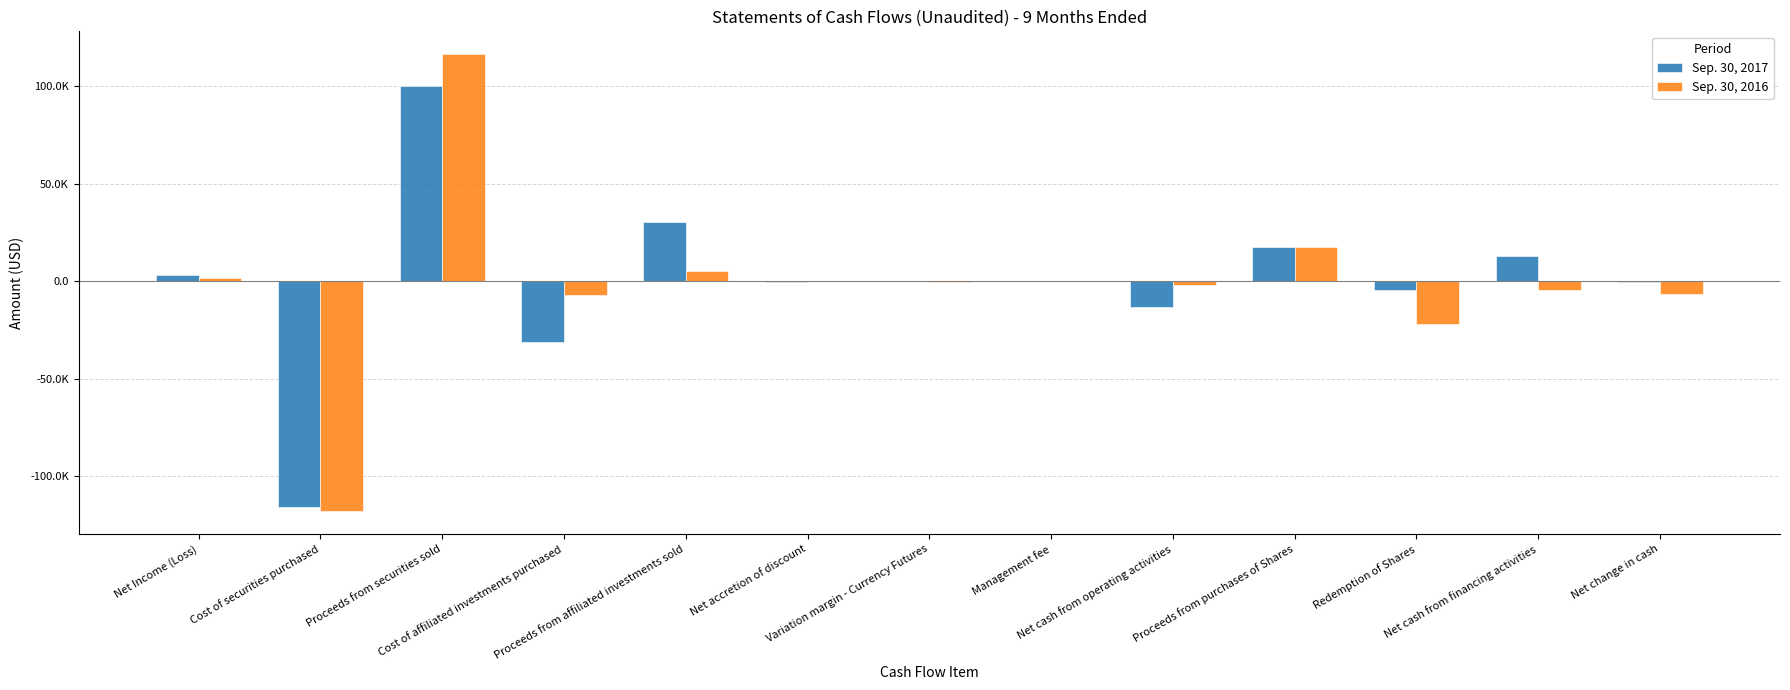

Which label corresponds to the largest value in the chart?

Proceeds from securities sold